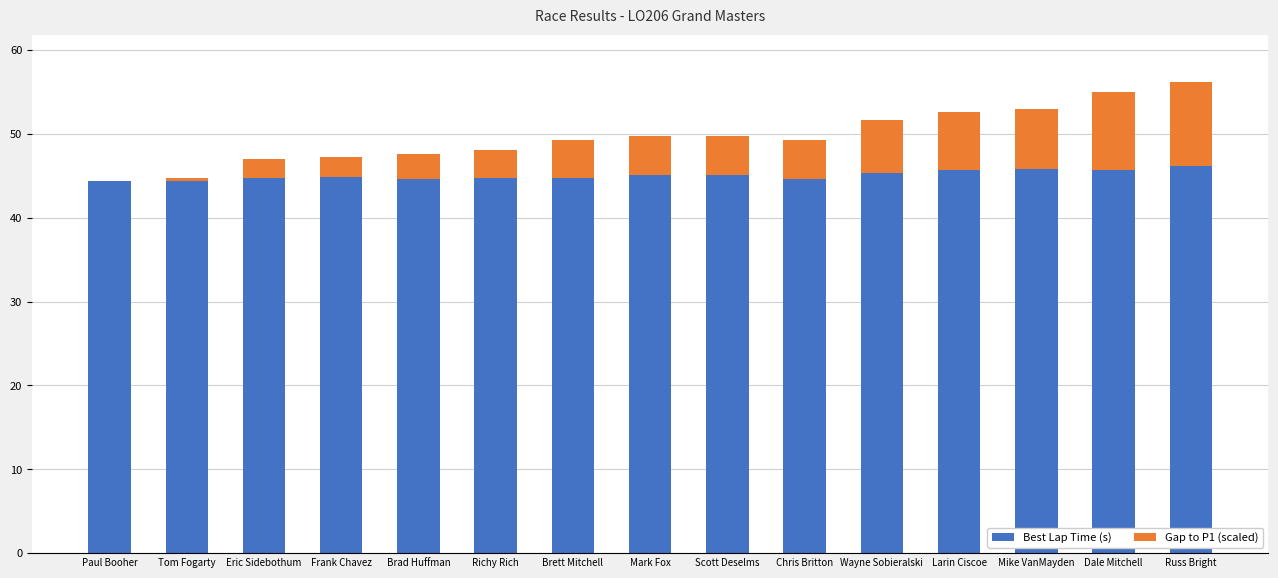

How many categories are shown in the chart?

15